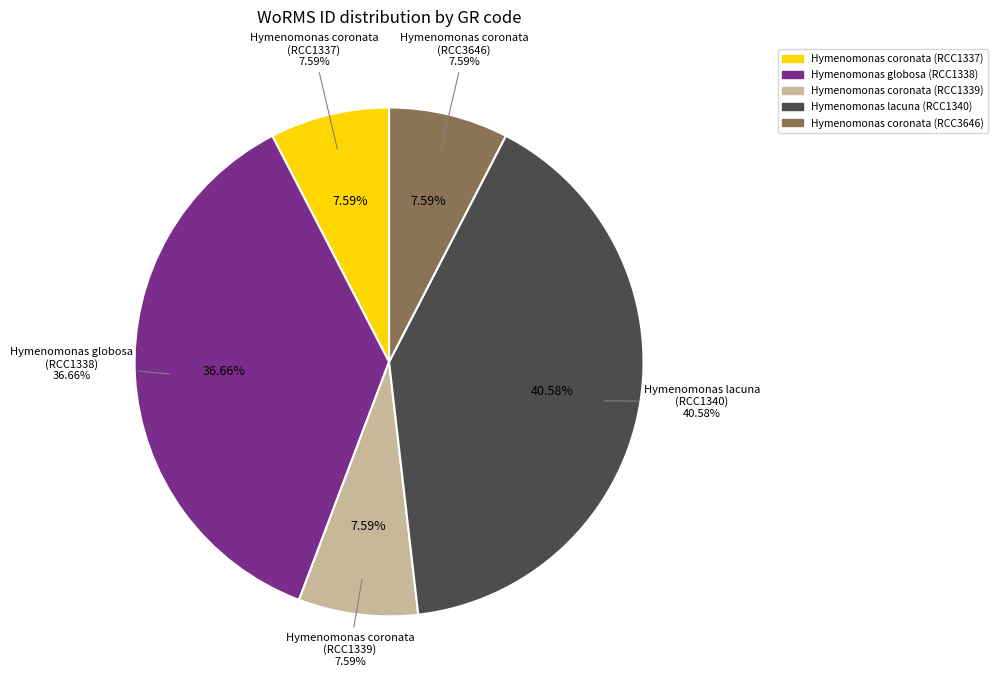

Does any single category account for the majority?

No